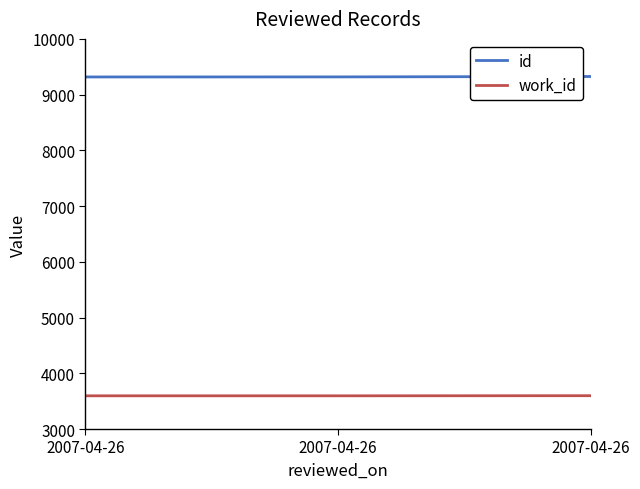

Does the chart have visible grid lines?

No